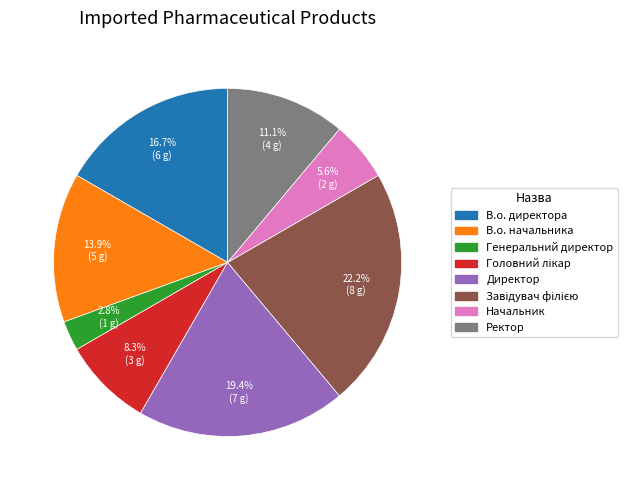

What is the smallest slice in the pie chart?

Генеральний директор